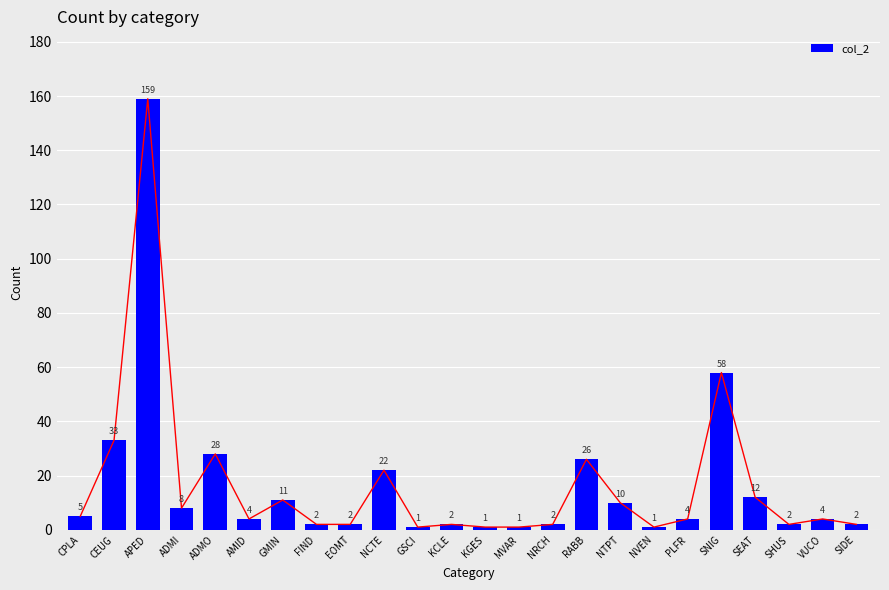

What is the difference between the maximum and minimum values?

158